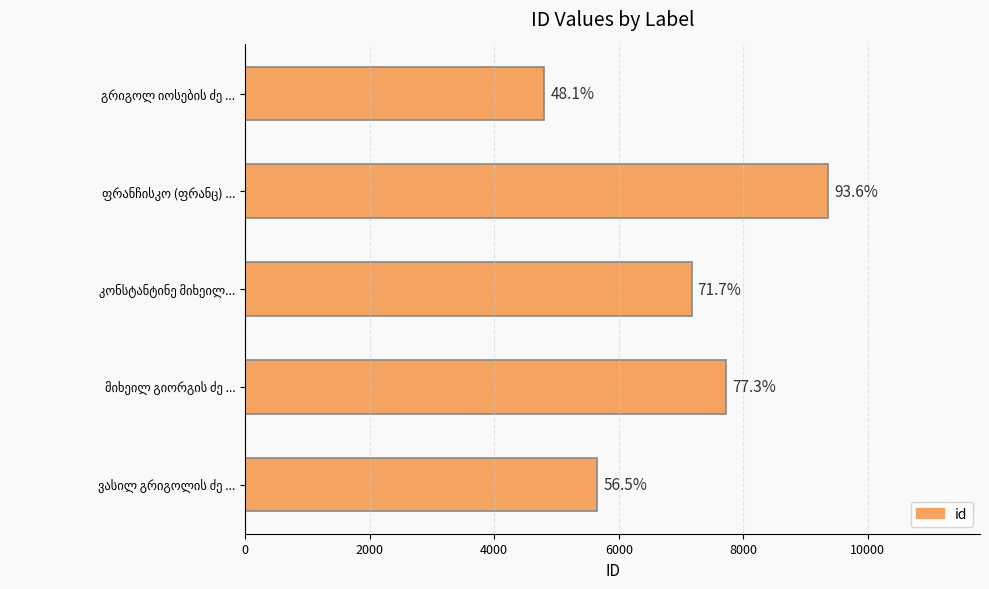

How many bars are there in total?

5